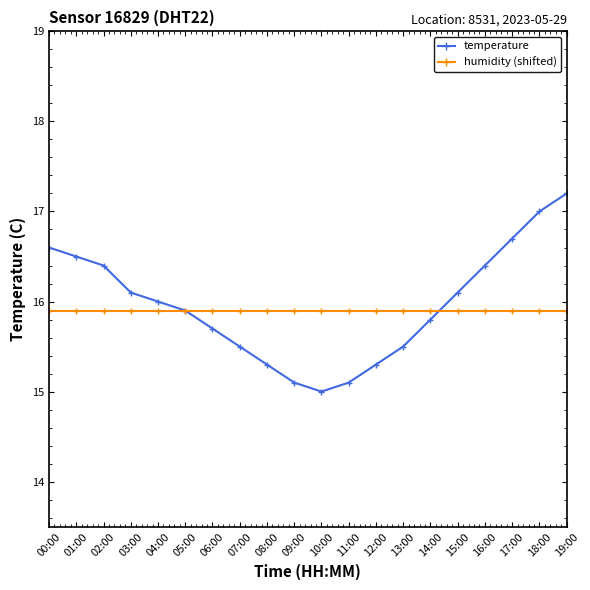

Count the number of data series in this chart.

2